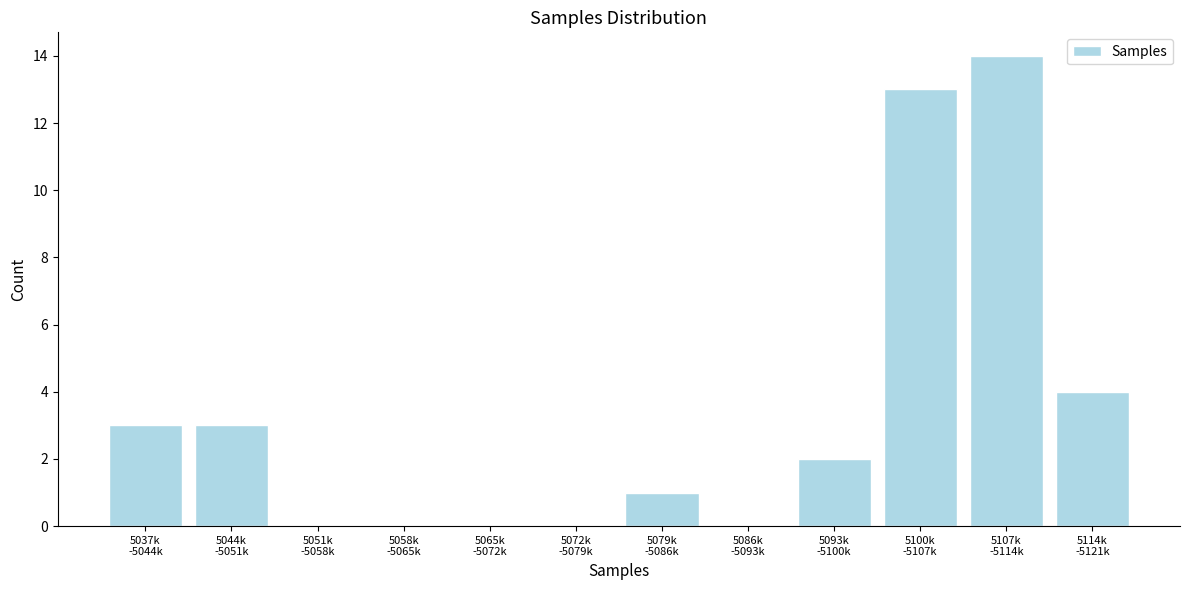

What is the maximum value shown in the chart?

14